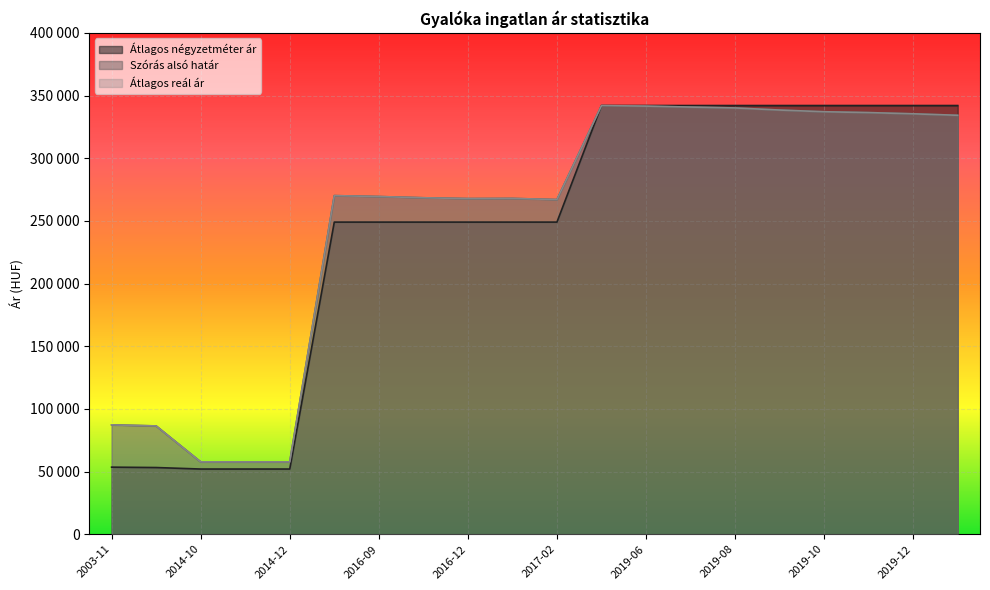

The Átlagos reál ár series shows 341537 at 2019-06. True or false?

True